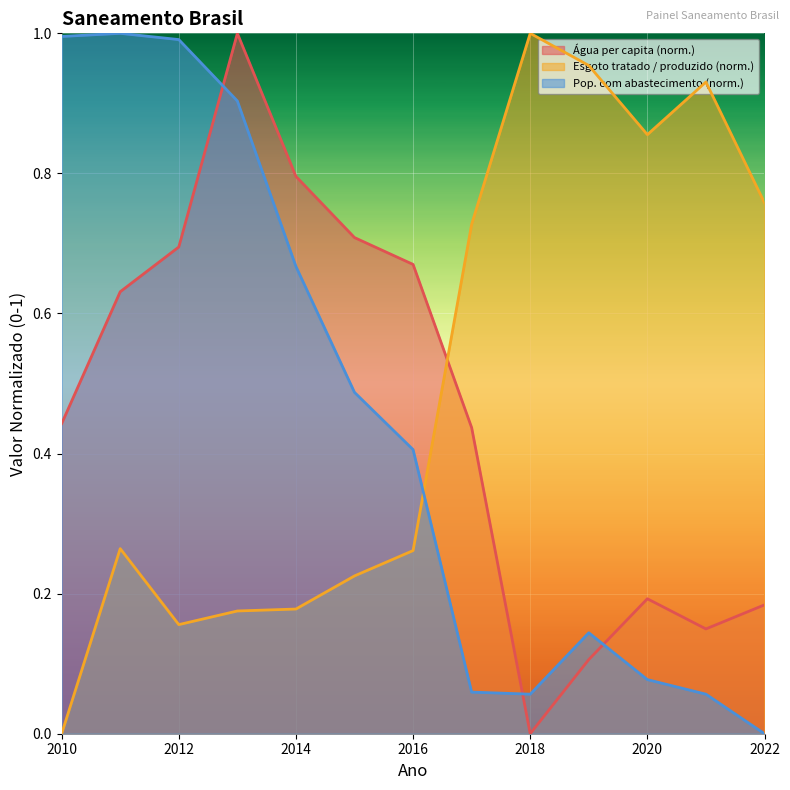

True or false: Água per capita (norm.) has a value of 0.6 at 2010.

False